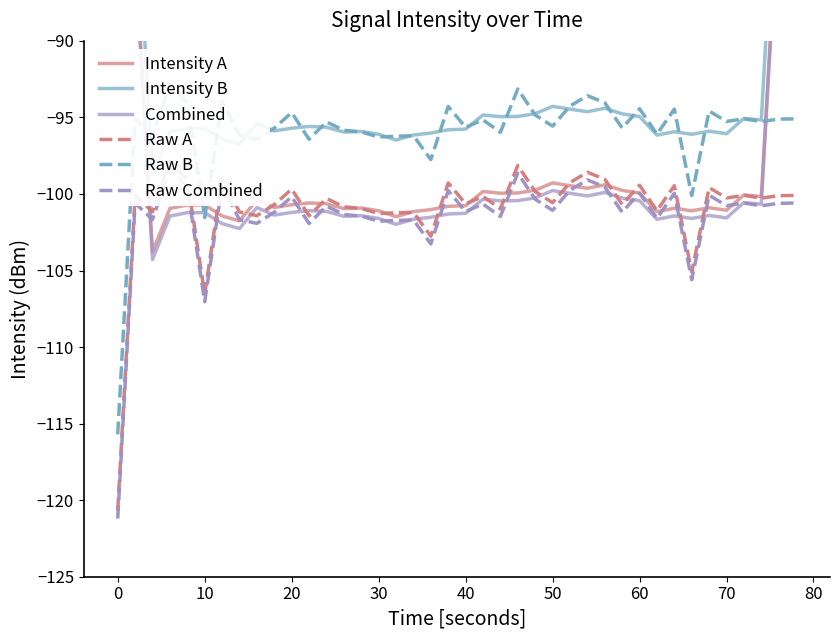

Which series has the largest range (max minus min)?

Intensity A